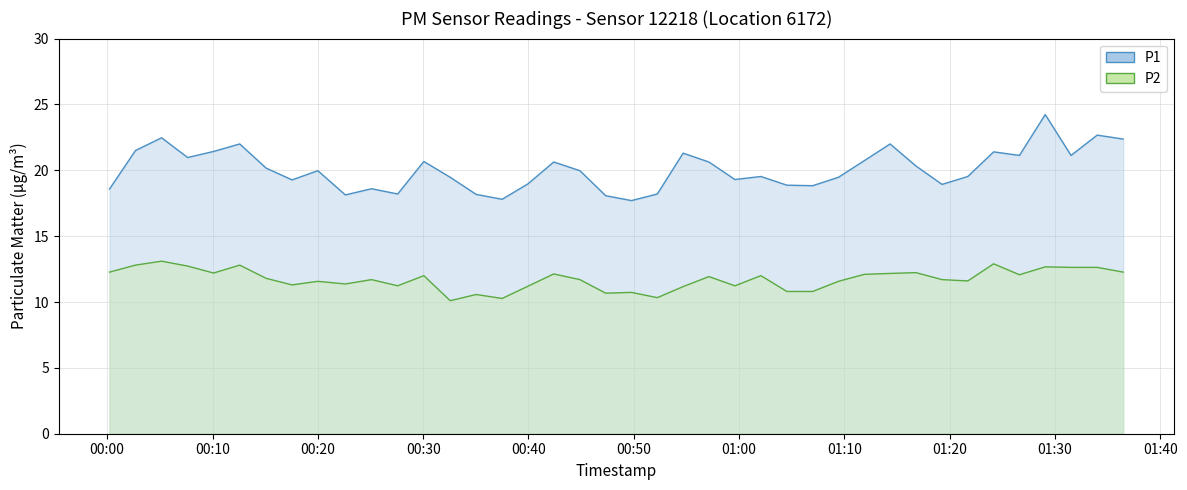

True or false: P2 has a value of 5.6 at 2023-02-28T00:35:02.

False